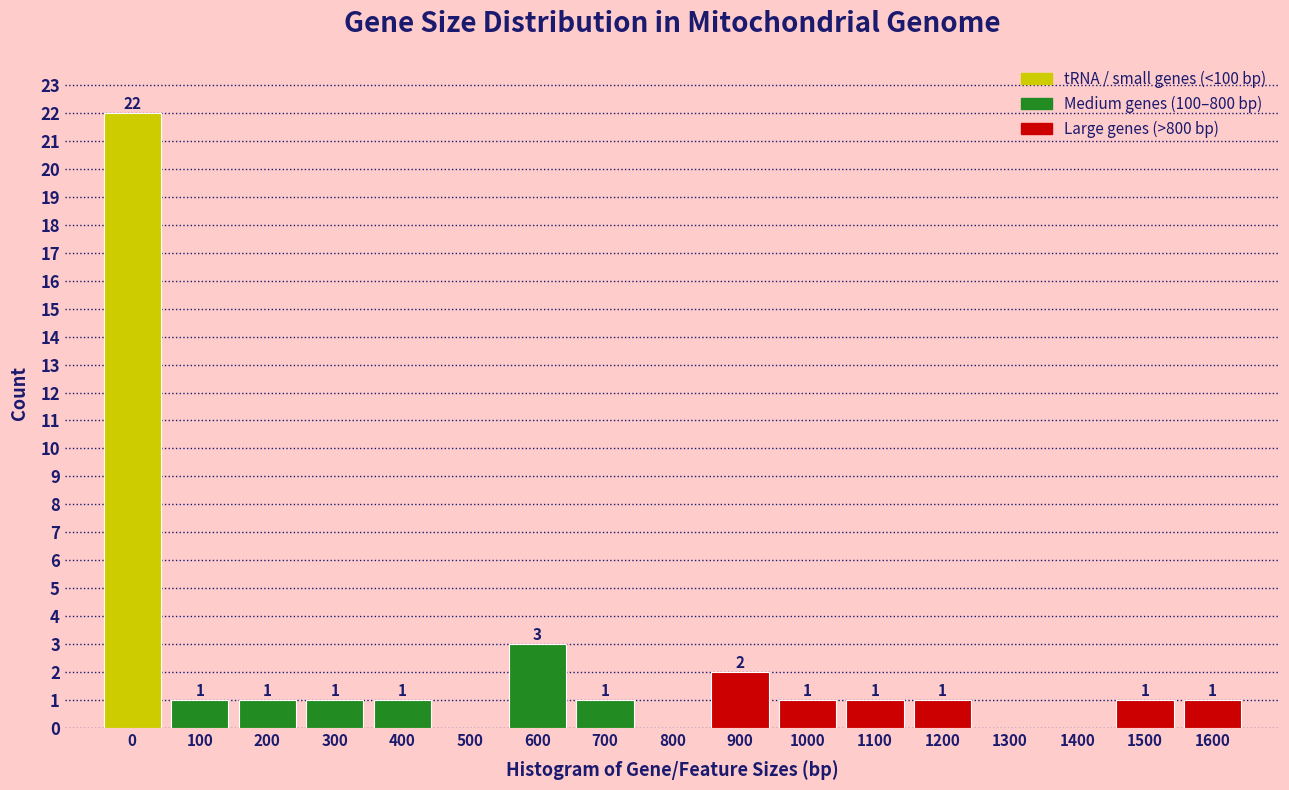

Reading left to right, extract all data points from this chart.

0=22	100=1	200=1	300=1	400=1	500=0	600=3	700=1	800=0	900=2	1000=1	1100=1	1200=1	1300=0	1400=0	1500=1	1600=1